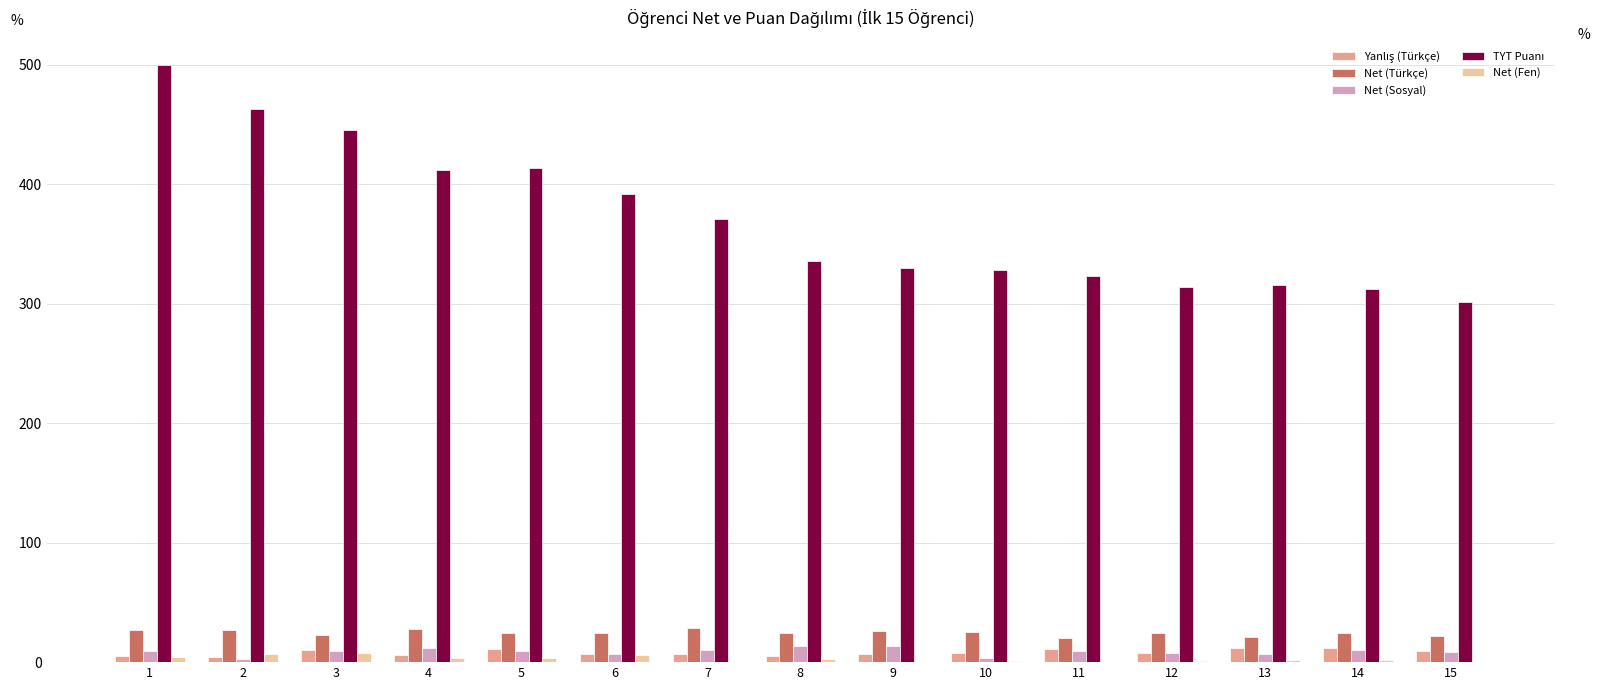

What is the sum of the Net (Sosyal) values at 12 and 6?

14.5